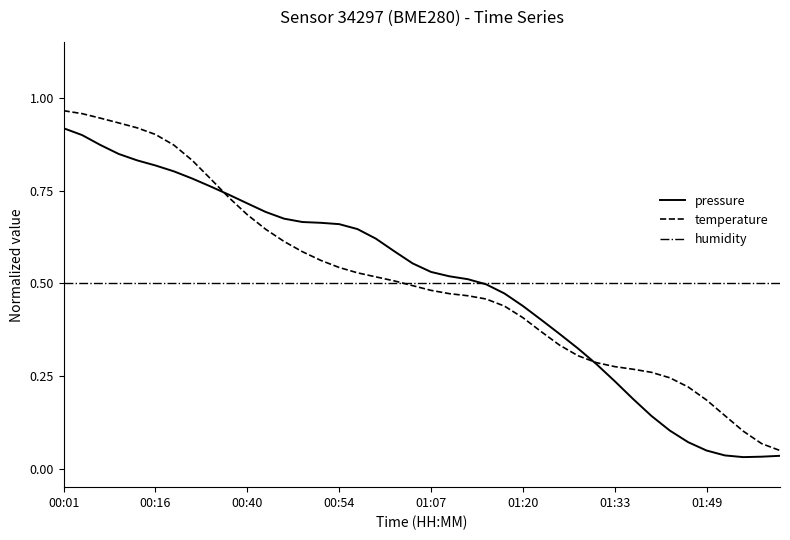

Which series has the widest spread of values?

temperature